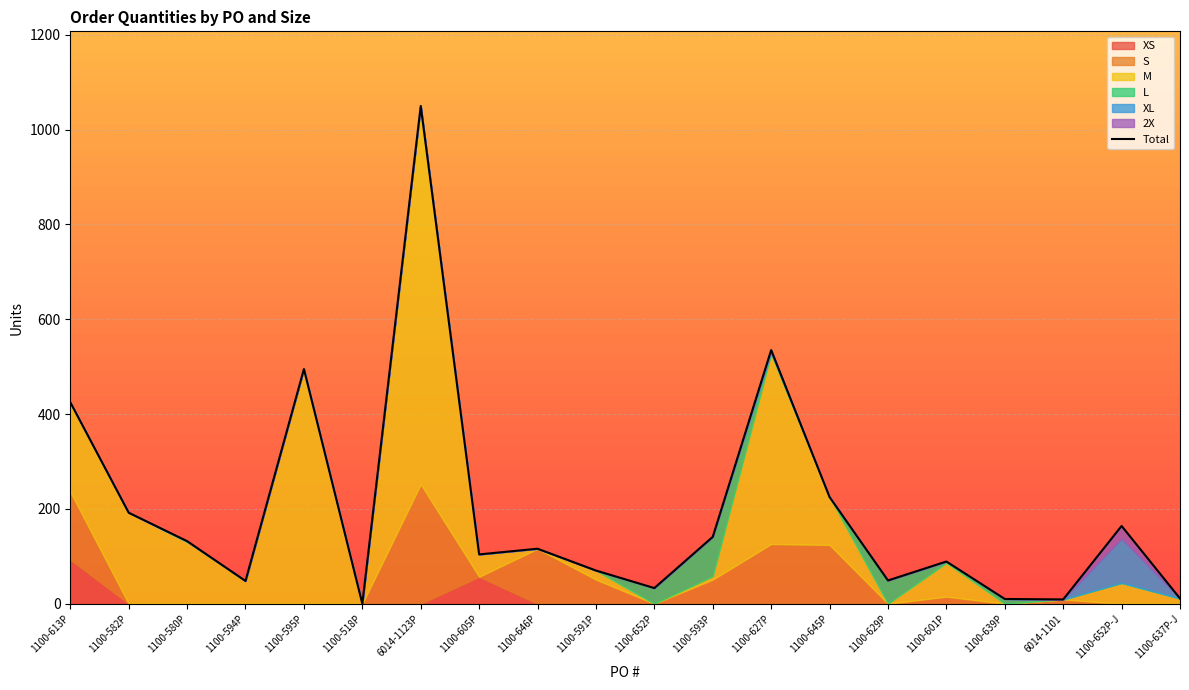

What is the ratio of the value at 1100-593P to the value at 1100-582P?

0.7